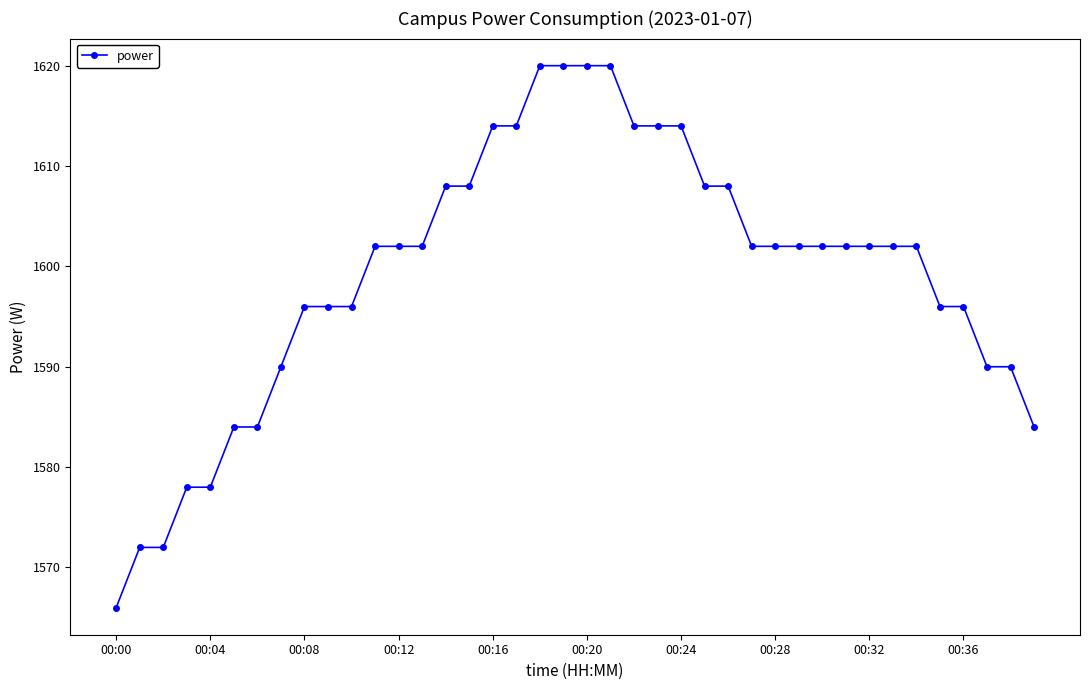

What is the average value?

1599